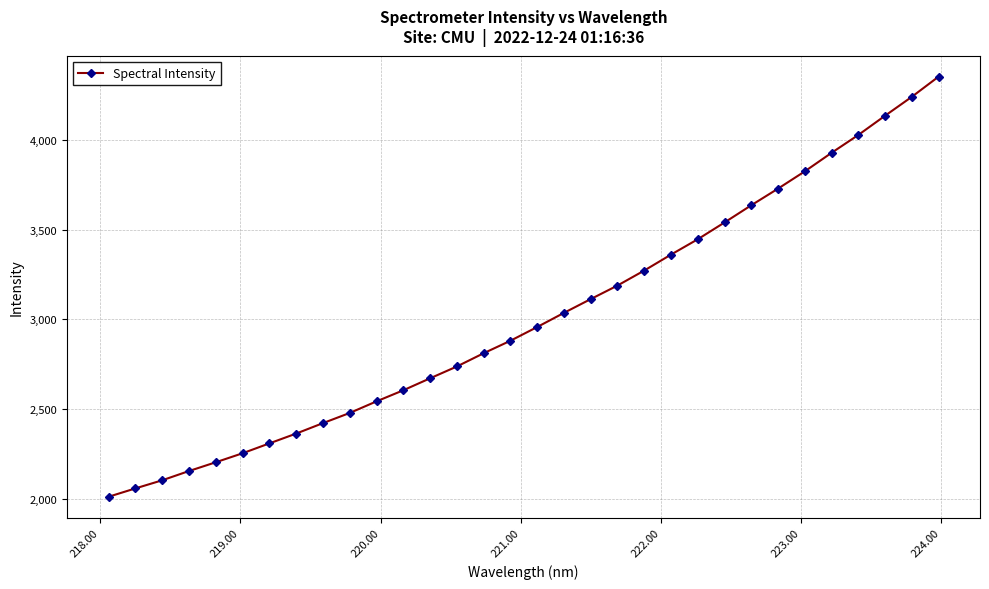

What is the greatest value displayed?

4352.3